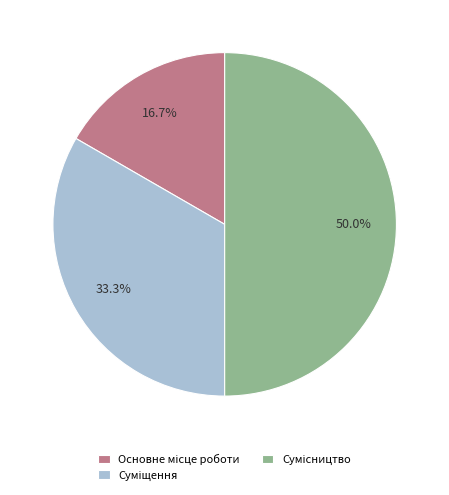

How many segments does this pie chart have?

3